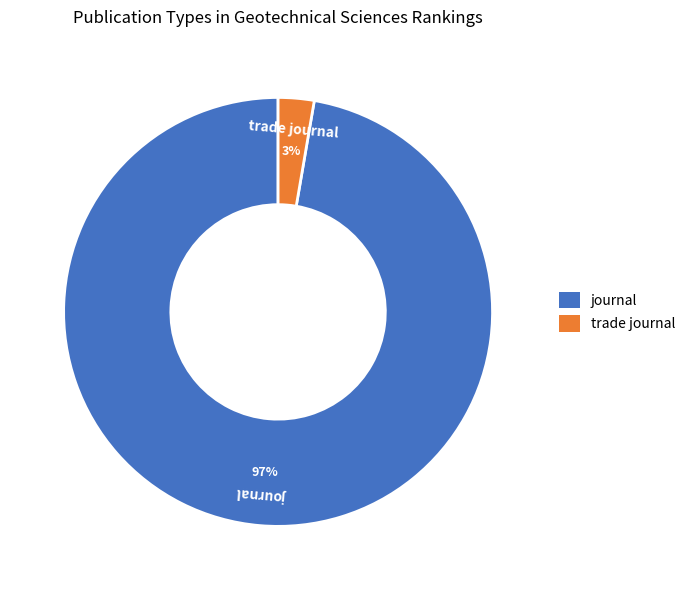

Is there a majority slice in this chart?

Yes